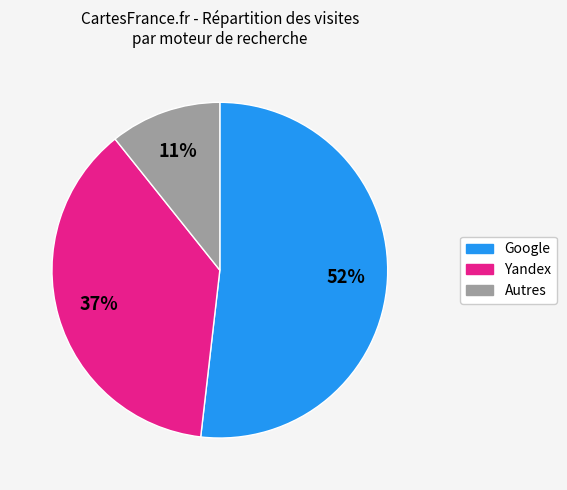

How many segments does this pie chart have?

3